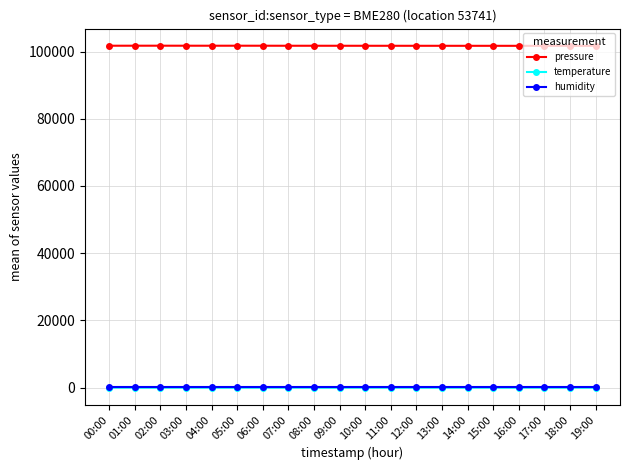

True or false: temperature has more than 2 points higher than both neighbors.

True